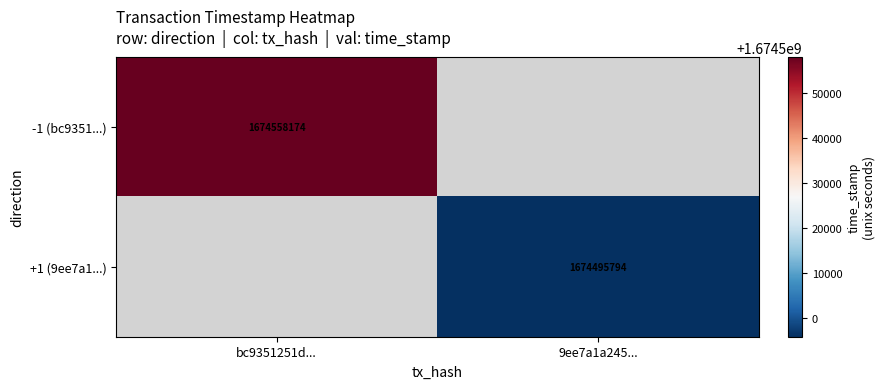

The value of -1 (bc9351...) at bc9351251d... is 1674558174. True or false?

True